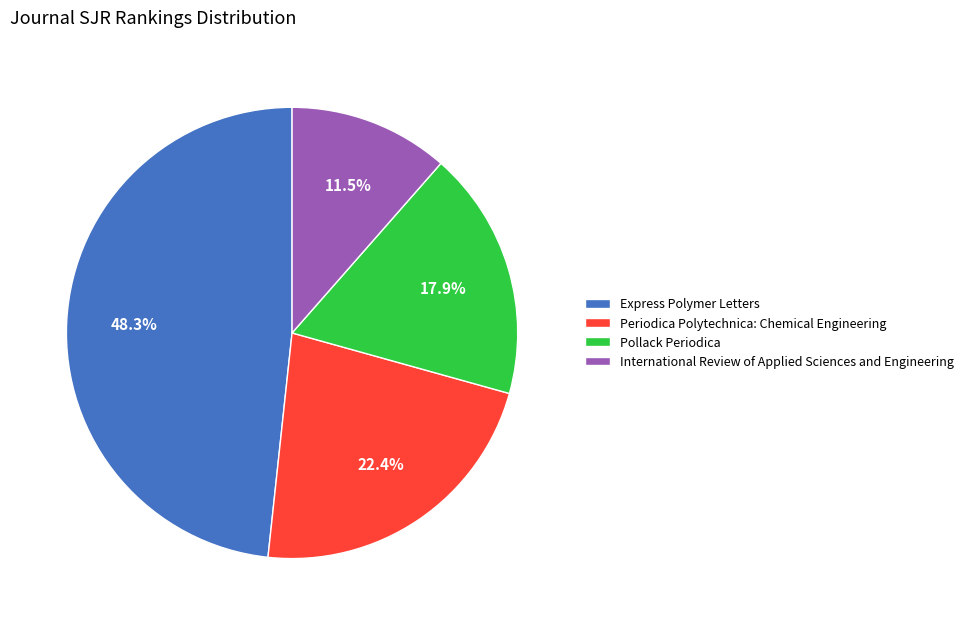

Combined, do Express Polymer Letters and Periodica Polytechnica: Chemical Engineering account for over 50%?

Yes